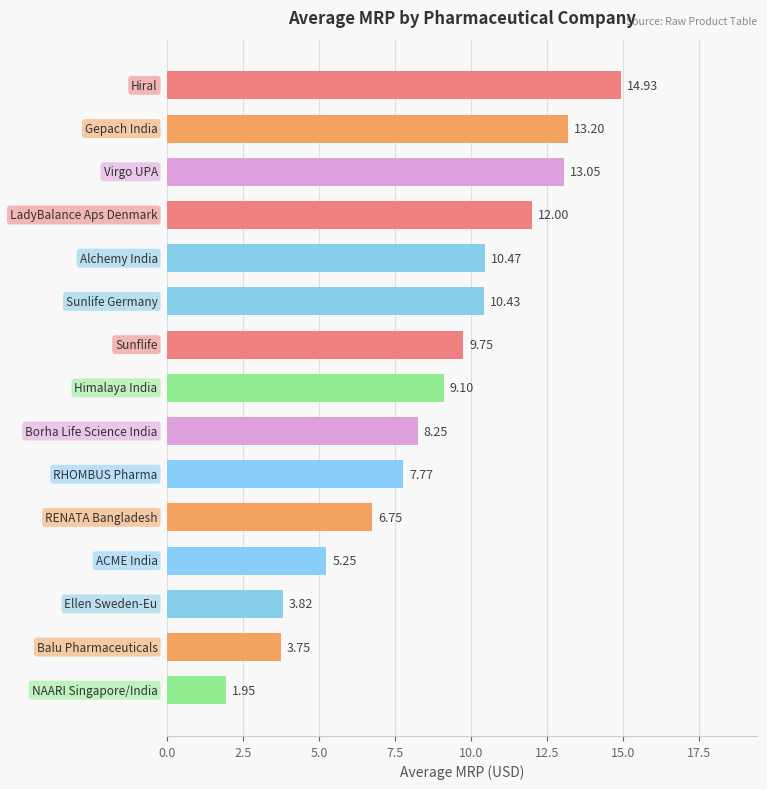

What is the average value?

8.7